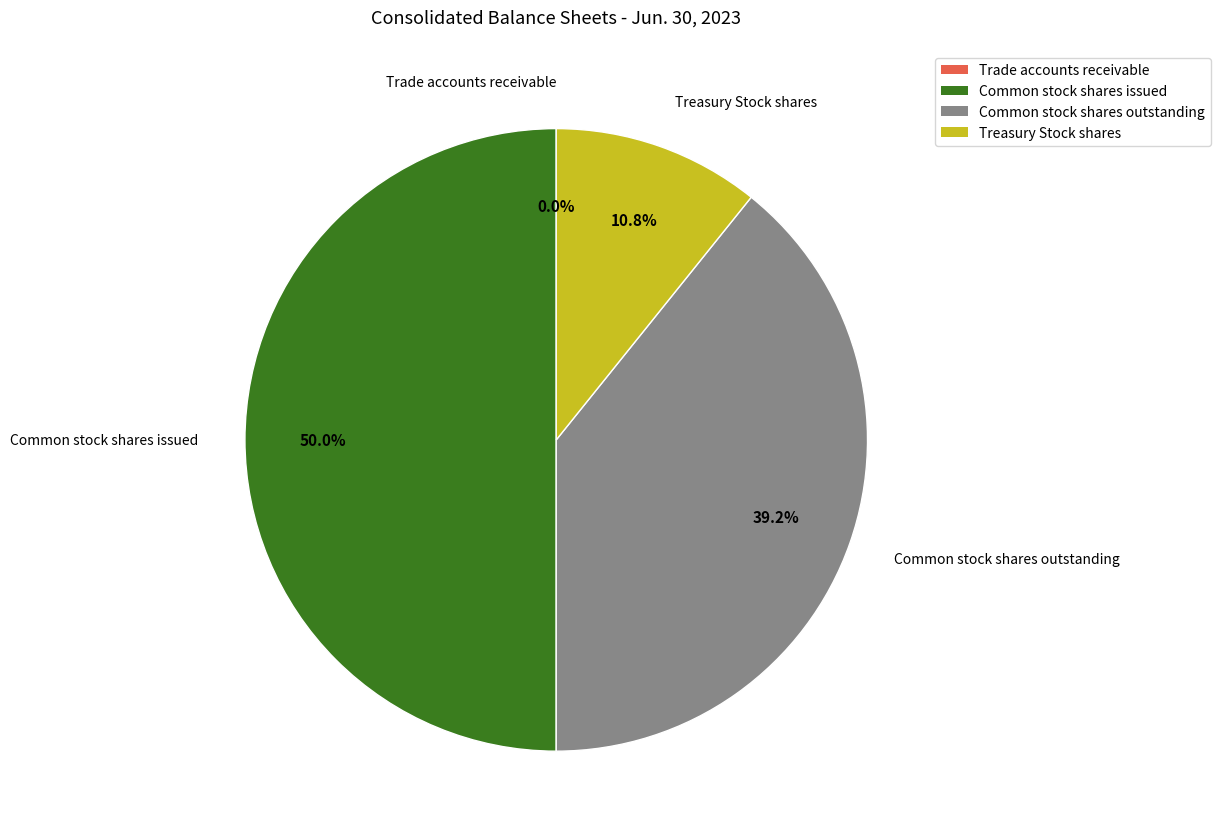

Is the sum of Treasury Stock shares and Common stock shares issued greater than half?

Yes